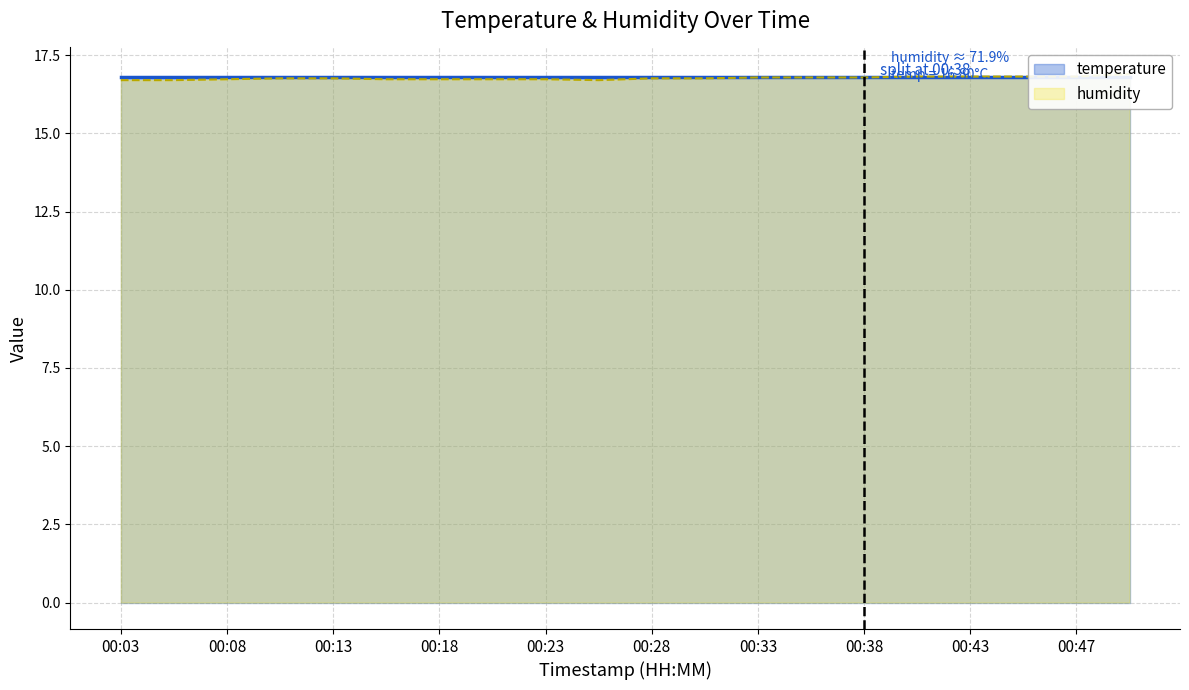

Rank the categories by value from highest to lowest.

00:50, 00:40, 00:43, 00:45, 00:47, 00:33, 00:35, 00:38, 00:11, 00:13, 00:28, 00:30, 00:08, 00:16, 00:18, 00:21, 00:23, 00:03, 00:06, 00:26